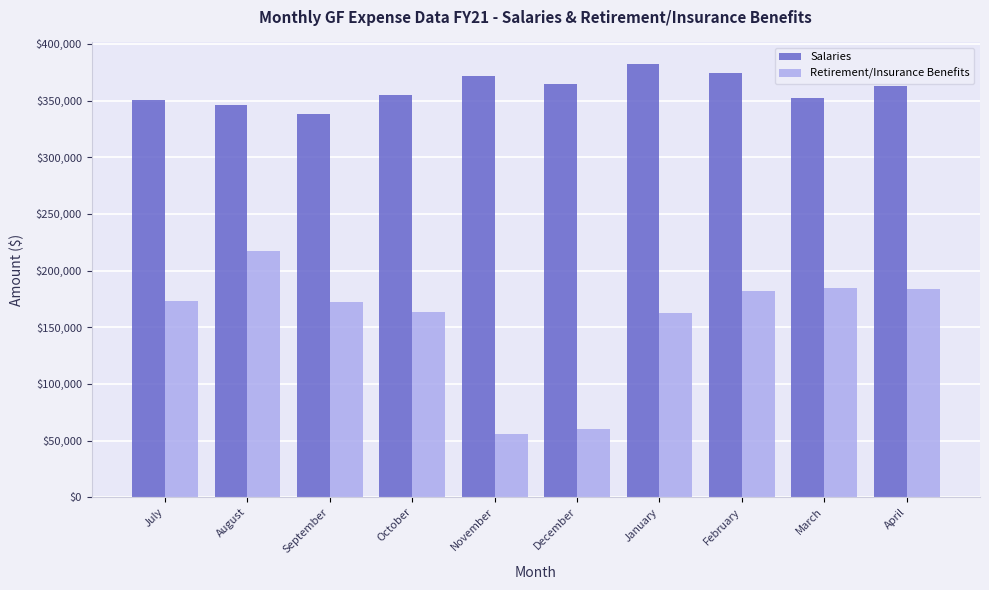

What is the label of the 6th bar from the left?

December